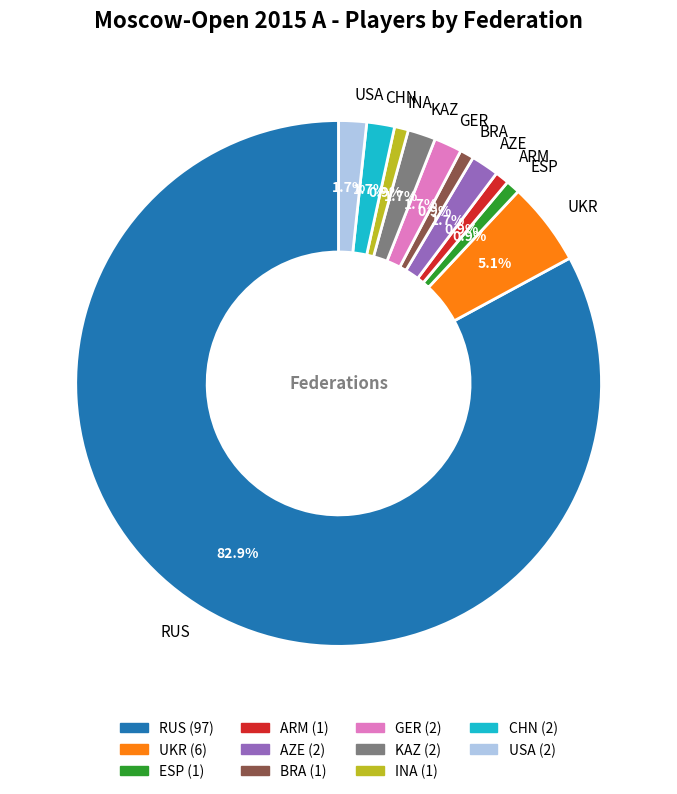

To the nearest percent, what is the average slice percentage?

9%